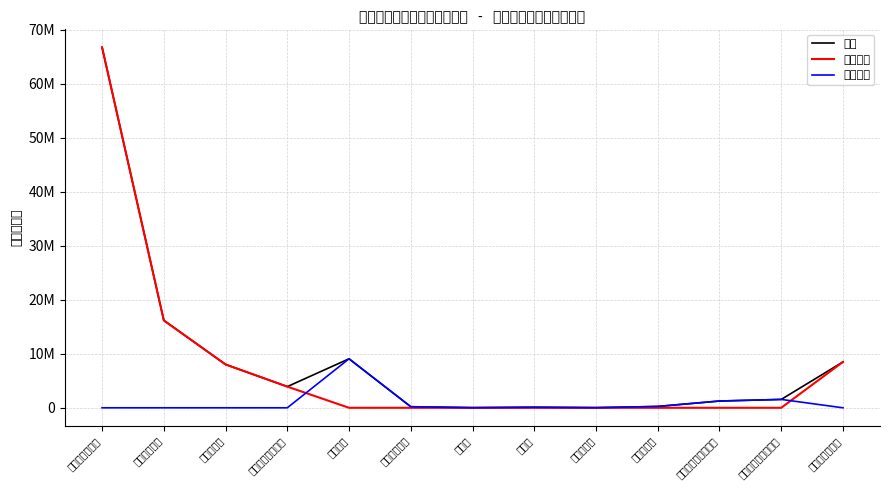

In 公用经费, how many points are higher than both neighbors (excluding endpoints)?

3